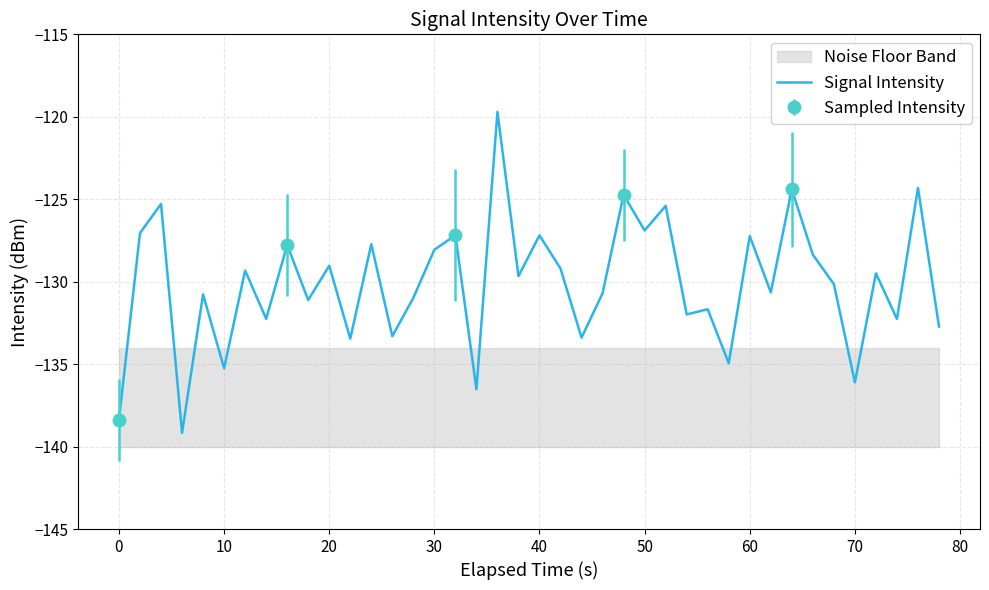

What is the sum of all values?

-5203.8